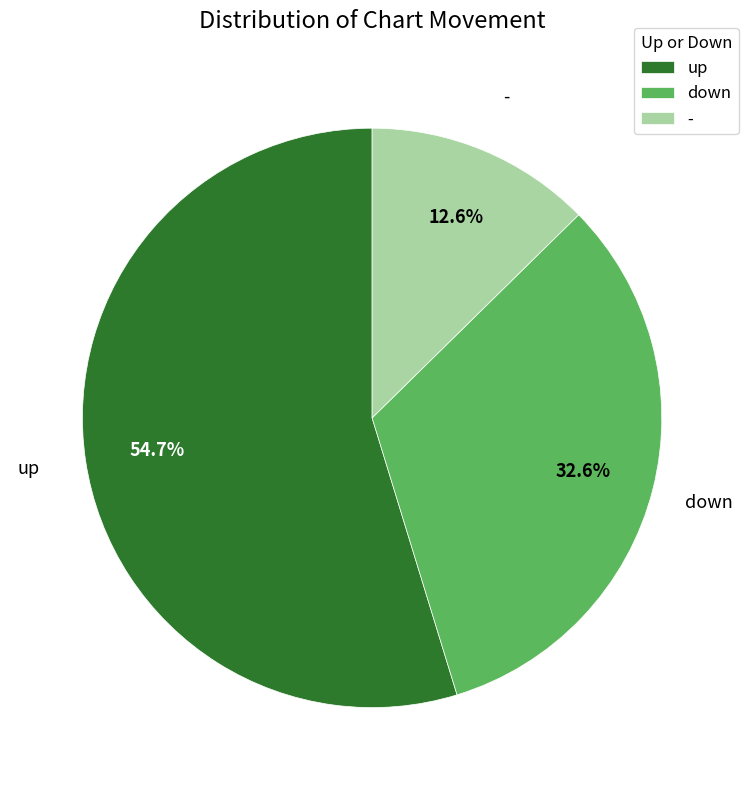

The - slice represents 2% of the pie. True or false?

False